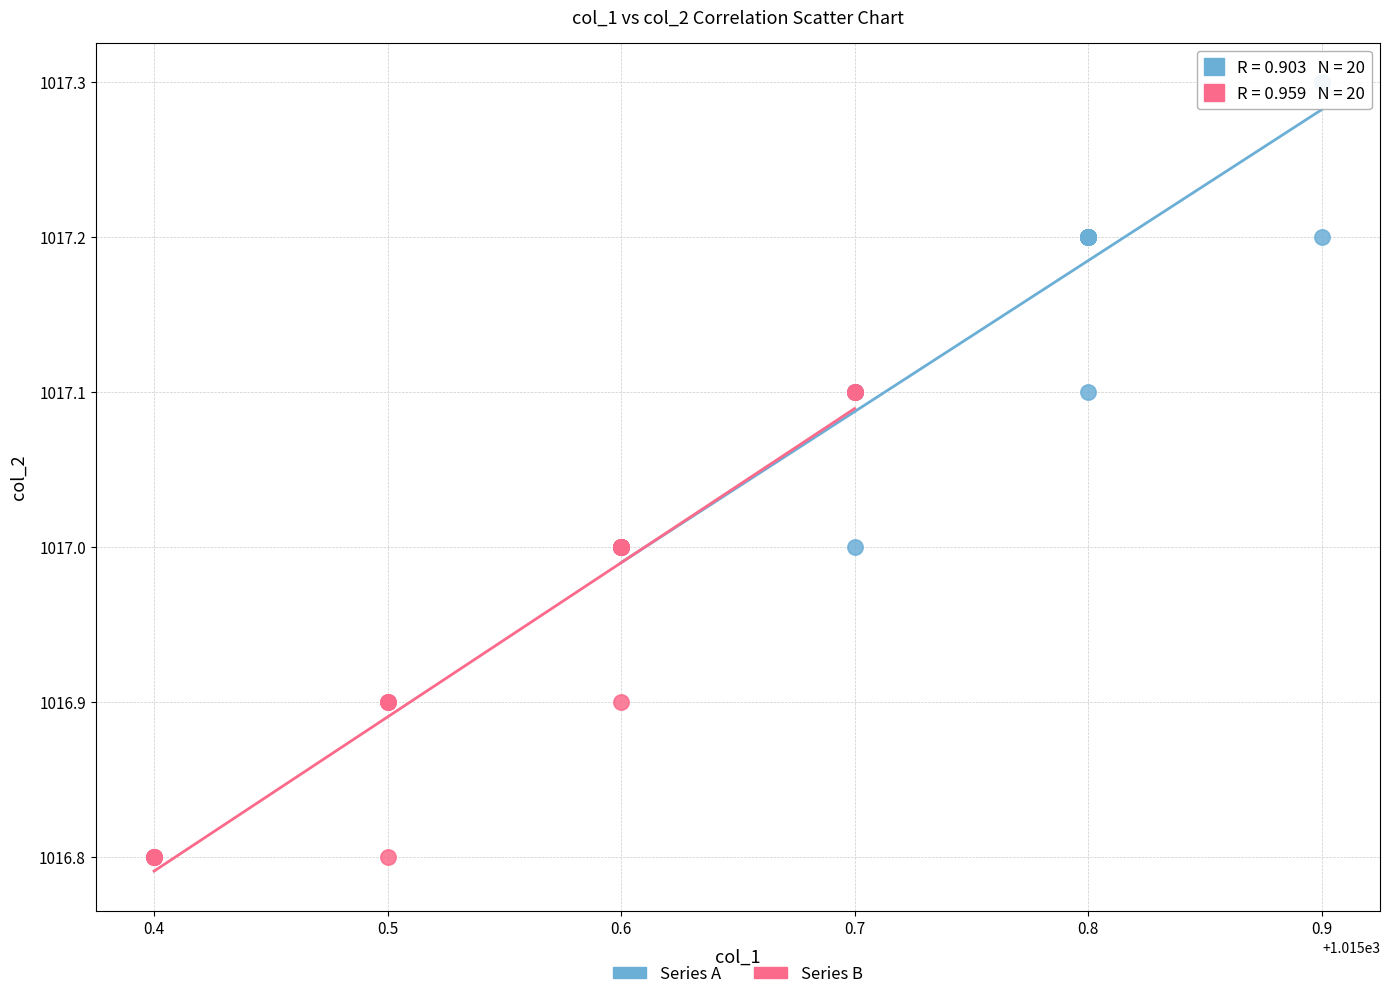

Which series contains the highest Y value?

Series A